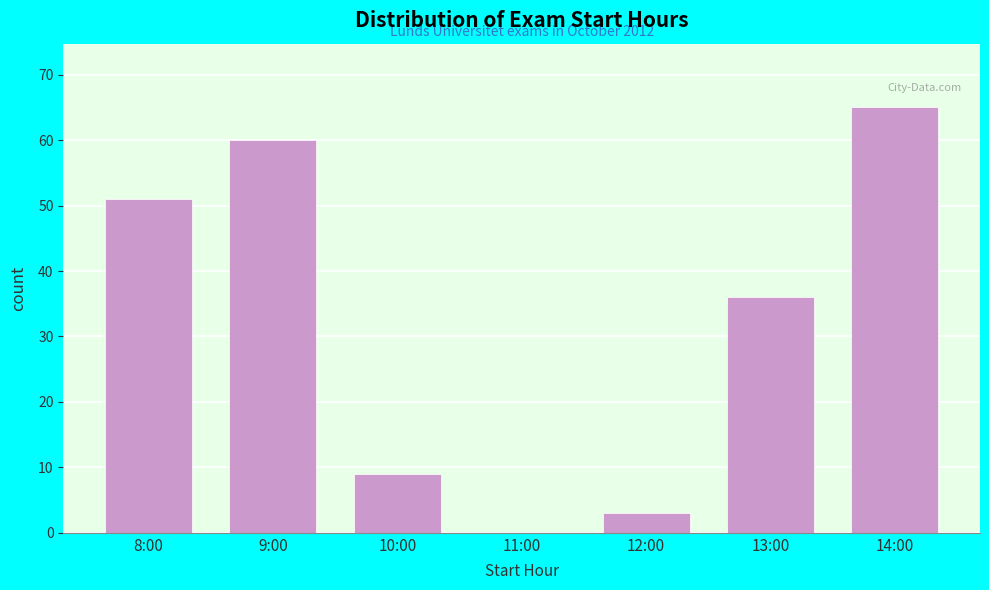

Reading left to right, what are all the values shown in this chart?

8:00=51	9:00=60	10:00=9	11:00=0	12:00=3	13:00=36	14:00=65